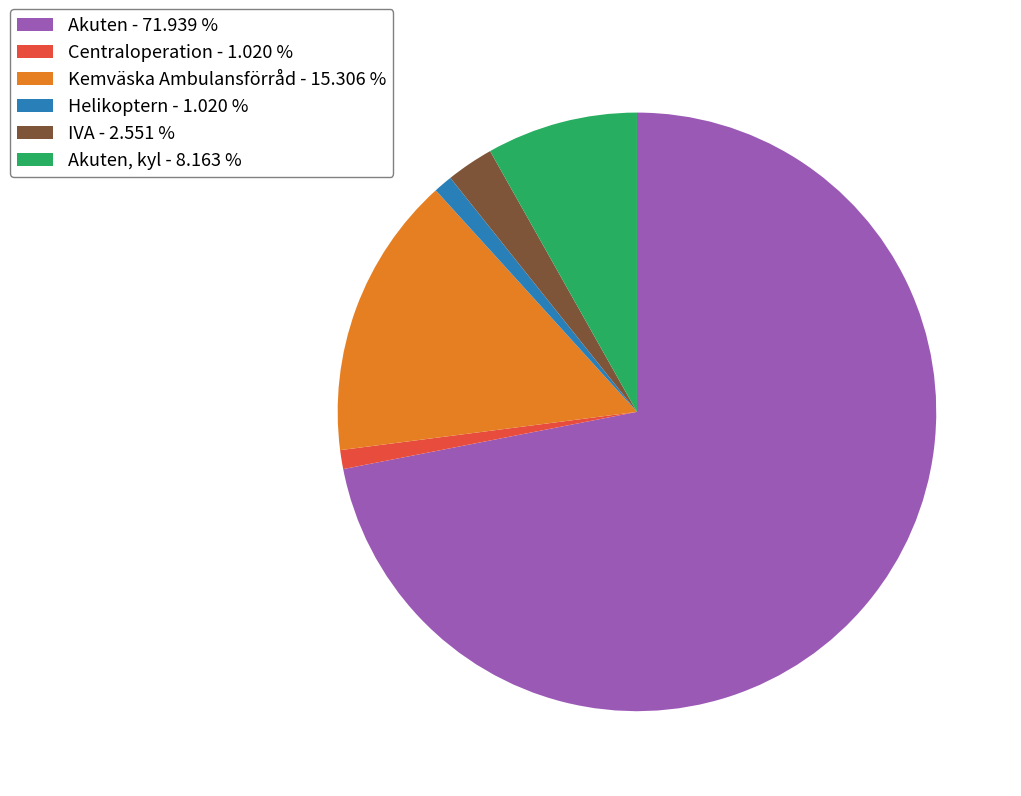

Between Centraloperation - 1.020 % and Akuten - 71.939 %, which is larger?

Akuten - 71.939 %